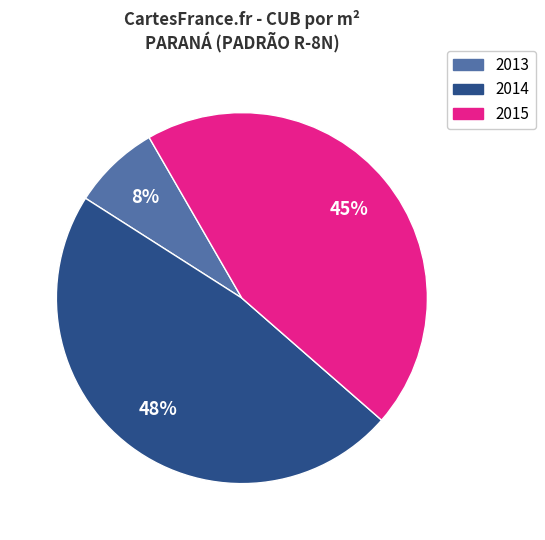

Is there a majority slice in this chart?

No